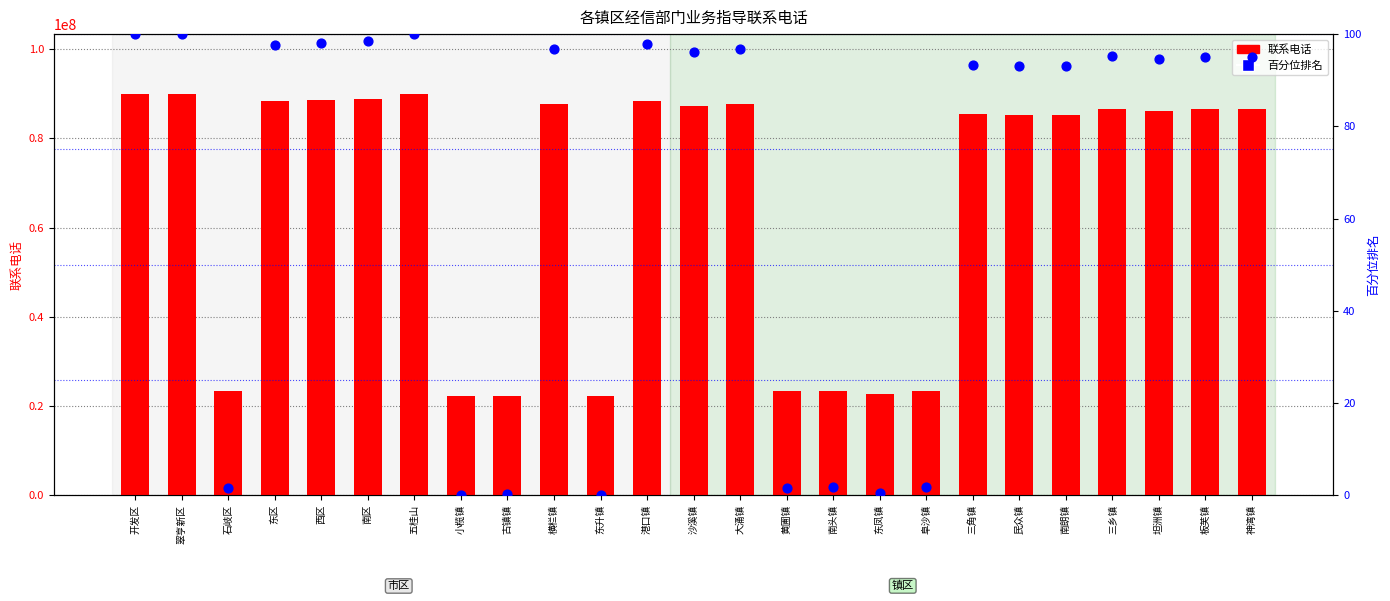

Which series has the largest total across all categories?

联系电话